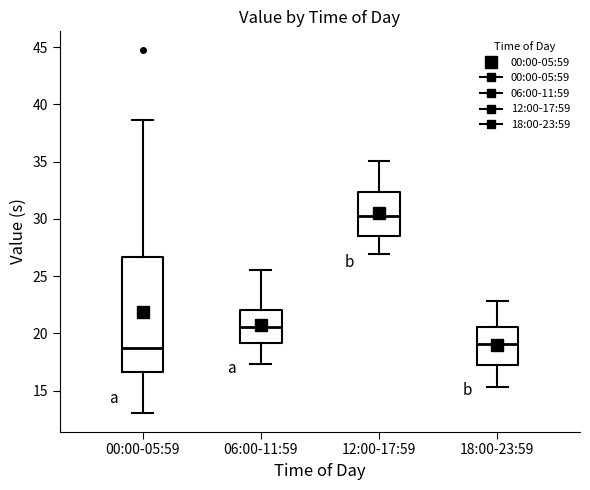

Reading left to right, read every box against the y-axis: the position of its median line, the range the box covers, and the ends of its whiskers. The values are not printed on the chart, so give them approximately, as read against the axis.

00:00-05:59: median 18.5, box 16.5 to 26.5, whiskers 13.0 to 38.5
06:00-11:59: median 20.5, box 19.0 to 22.0, whiskers 17.5 to 25.5
12:00-17:59: median 30.5, box 28.5 to 32.5, whiskers 27.0 to 35.0
18:00-23:59: median 19.0, box 17.5 to 20.5, whiskers 15.5 to 23.0